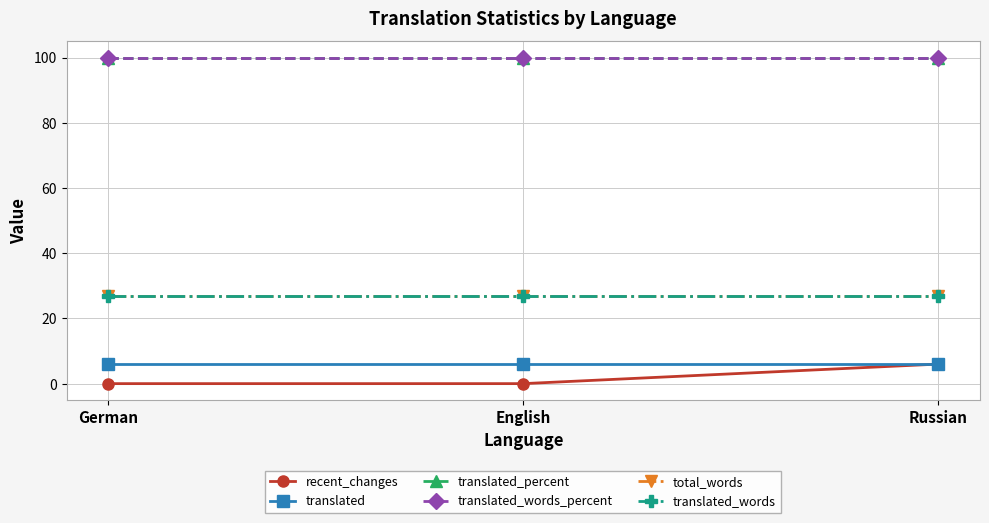

Does the chart have visible grid lines?

Yes